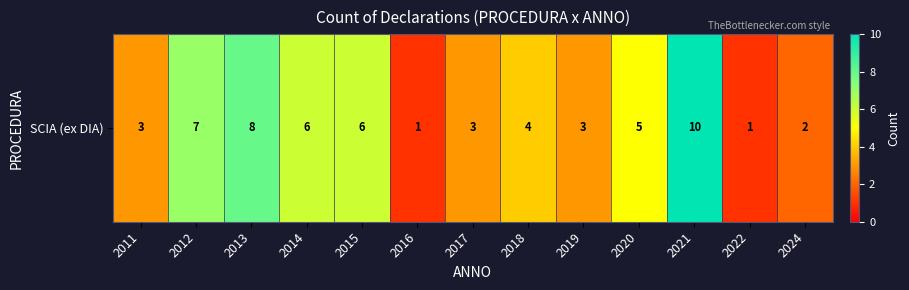

What is the change in value from 2022 to 2024?

+1